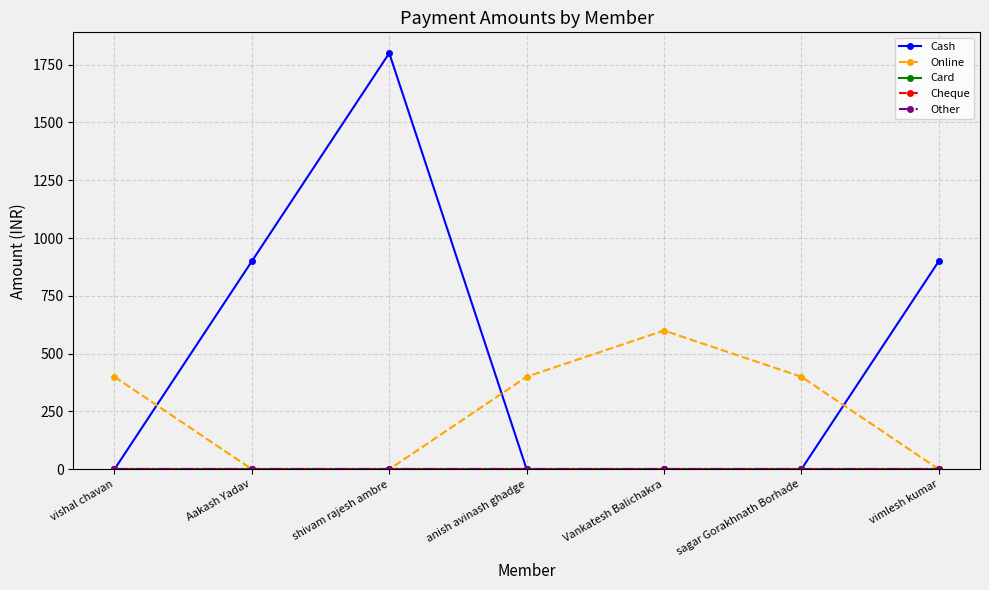

Reading left to right, transcribe all the data shown in this chart.

Cash: vishal chavan=0	Aakash Yadav=900	shivam rajesh ambre=1800	anish avinash ghadge=0	Vankatesh Balichakra=0	sagar Gorakhnath Borhade=0	vimlesh kumar=900
Online: vishal chavan=400	Aakash Yadav=0	shivam rajesh ambre=0	anish avinash ghadge=400	Vankatesh Balichakra=600	sagar Gorakhnath Borhade=400	vimlesh kumar=0
Card: vishal chavan=0	Aakash Yadav=0	shivam rajesh ambre=0	anish avinash ghadge=0	Vankatesh Balichakra=0	sagar Gorakhnath Borhade=0	vimlesh kumar=0
Cheque: vishal chavan=0	Aakash Yadav=0	shivam rajesh ambre=0	anish avinash ghadge=0	Vankatesh Balichakra=0	sagar Gorakhnath Borhade=0	vimlesh kumar=0
Other: vishal chavan=0	Aakash Yadav=0	shivam rajesh ambre=0	anish avinash ghadge=0	Vankatesh Balichakra=0	sagar Gorakhnath Borhade=0	vimlesh kumar=0